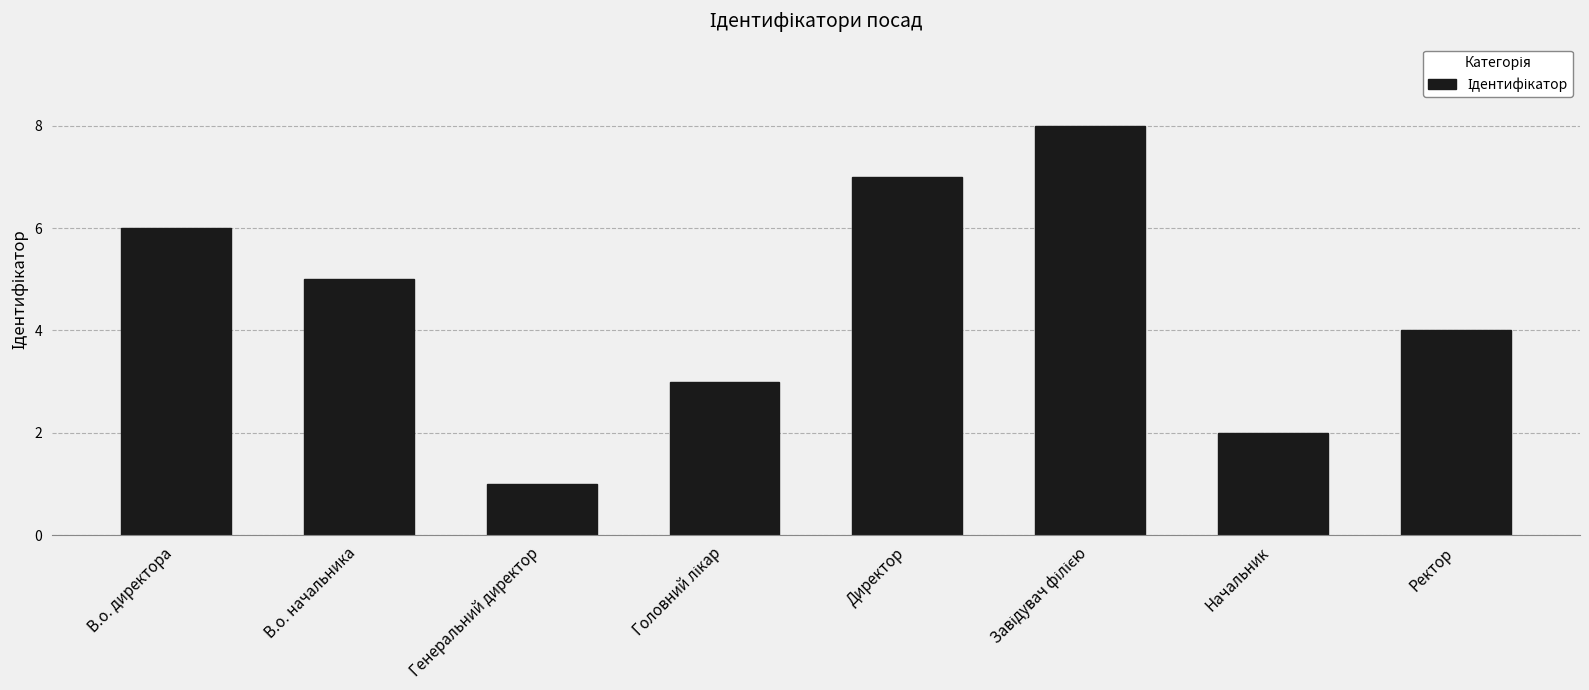

What is the difference between the maximum and minimum values?

7